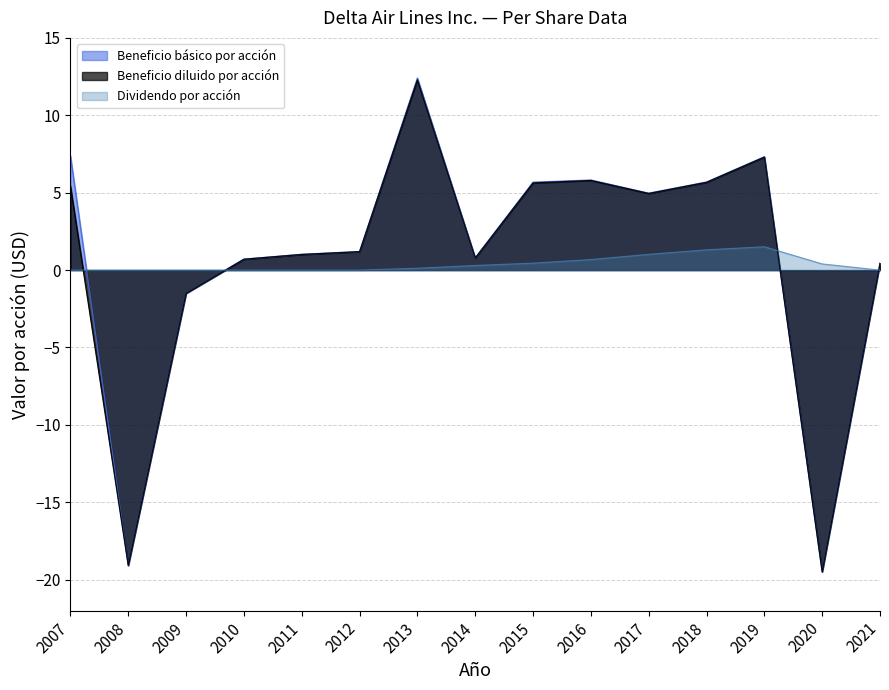

The value of Beneficio diluido por acción at 2007 is 9.5. True or false?

False